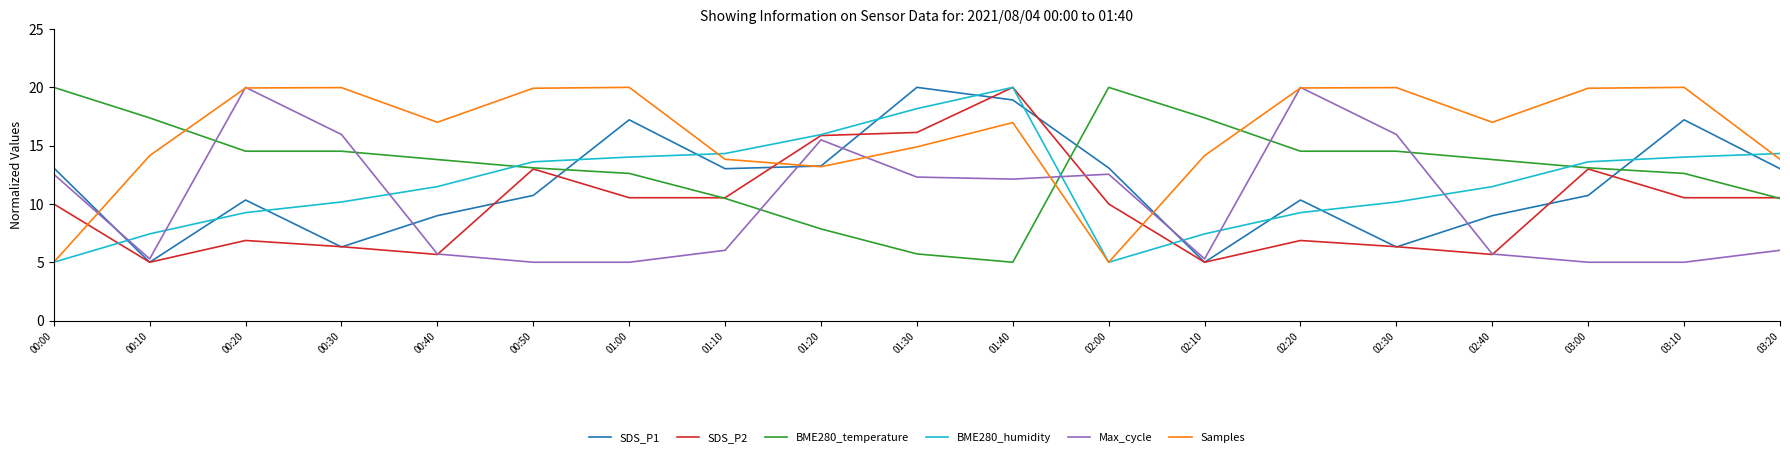

What is the difference between the maximum and minimum values in the Samples series?

15.0